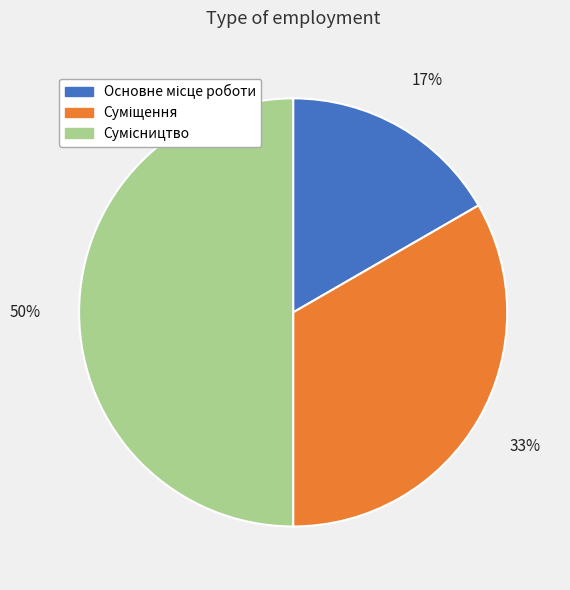

To the nearest percent, what is the difference between the largest and smallest slice percentages?

33%